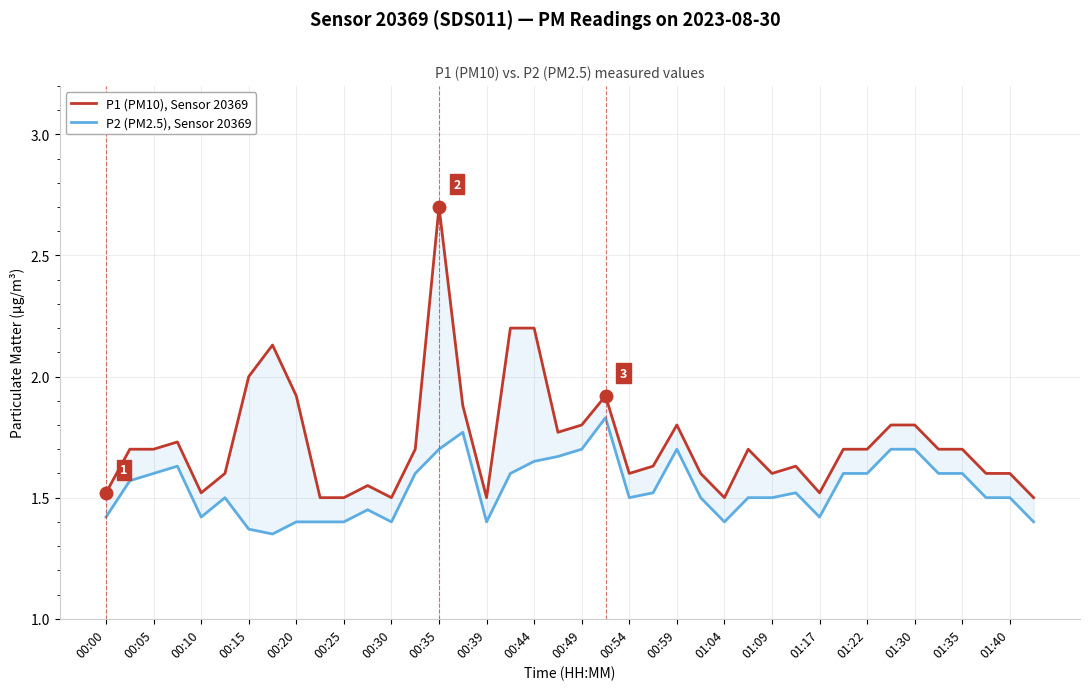

Rank the series at 01:40 from highest to lowest value.

P1 (PM10), Sensor 20369, P2 (PM2.5), Sensor 20369